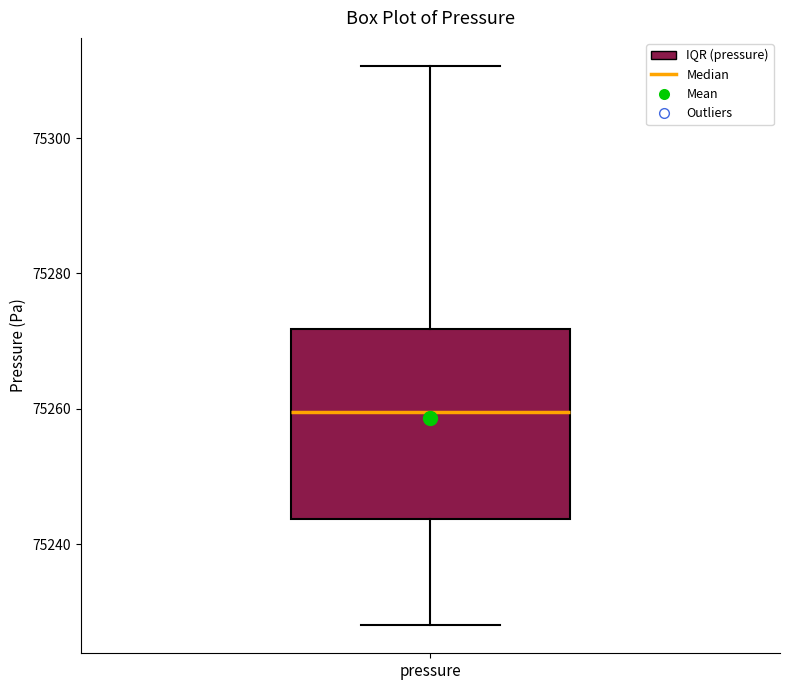

Where does the median line of the box for pressure sit on the y-axis? The values are not printed on the chart, so give them approximately, as read against the axis.

75260